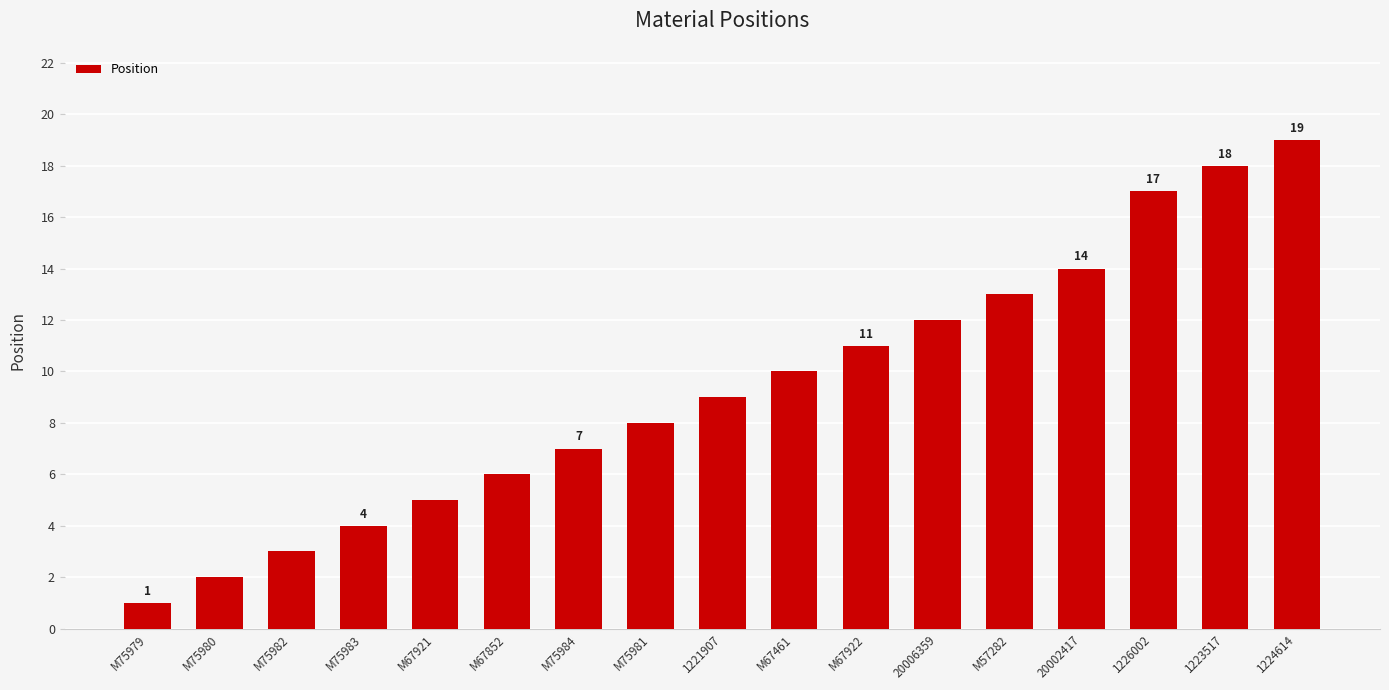

List the labels in order of value, largest first.

1224614, 1223517, 1226002, 20002417, M57282, 20006359, M67922, M67461, 1221907, M75981, M75984, M67852, M67921, M75983, M75982, M75980, M75979